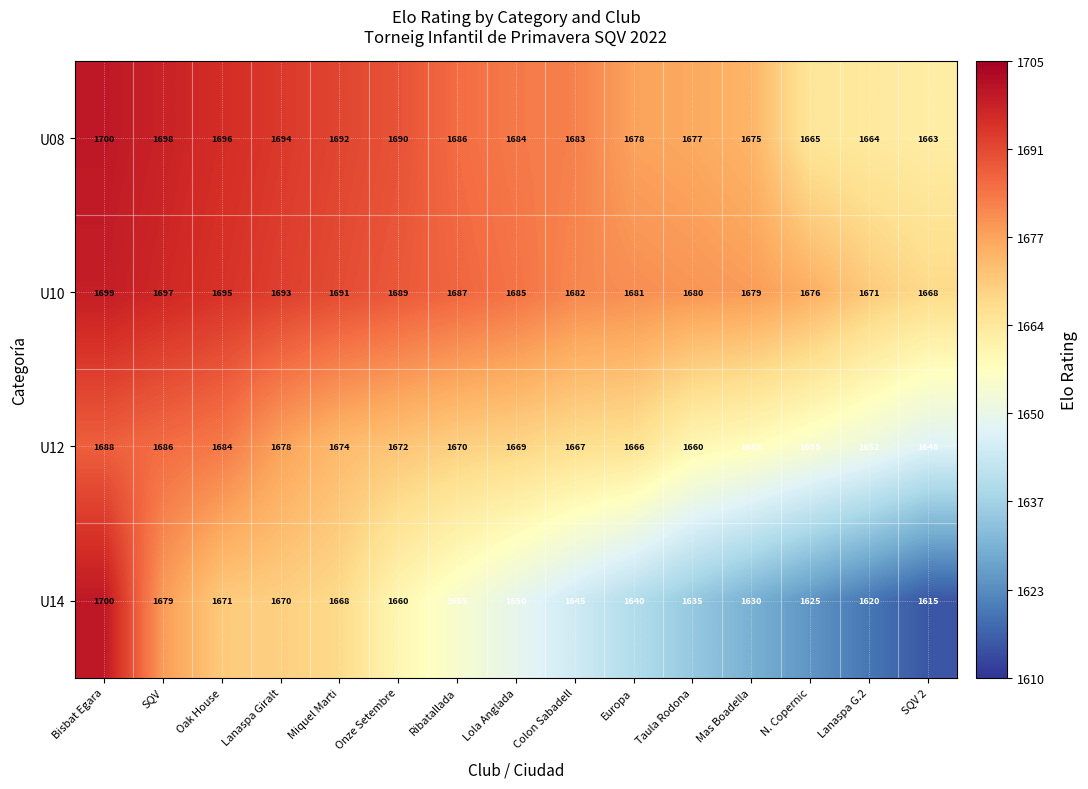

What value does the U08 series have at Lola Anglada?

1684